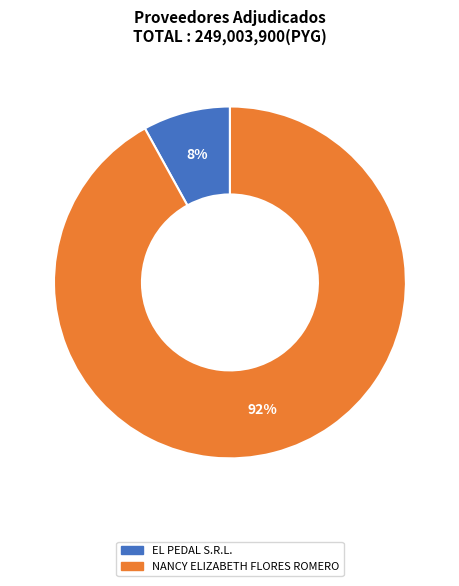

To the nearest percent, what is the difference between the EL PEDAL S.R.L. and NANCY ELIZABETH FLORES ROMERO slice percentages?

84%